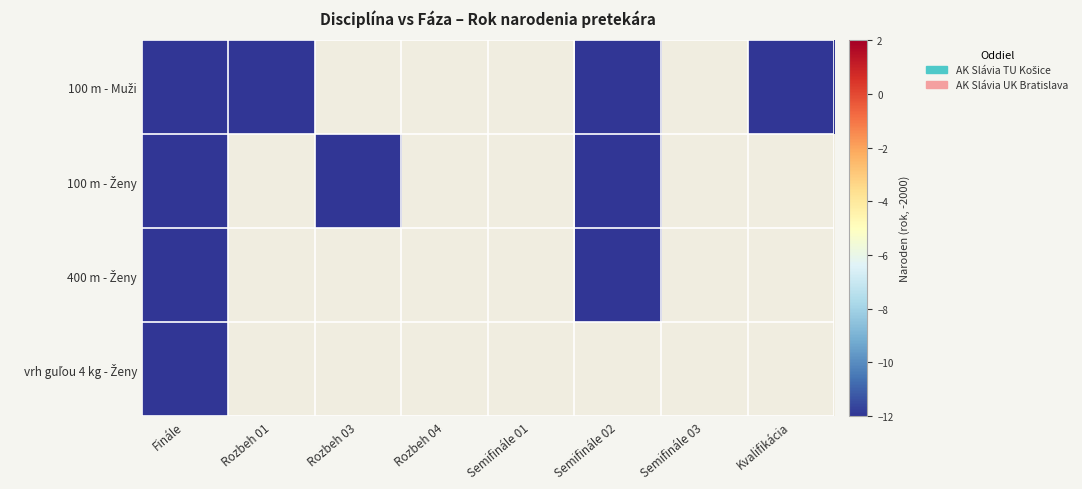

What is the difference between the highest and lowest values at Semifinále 02?

1.0